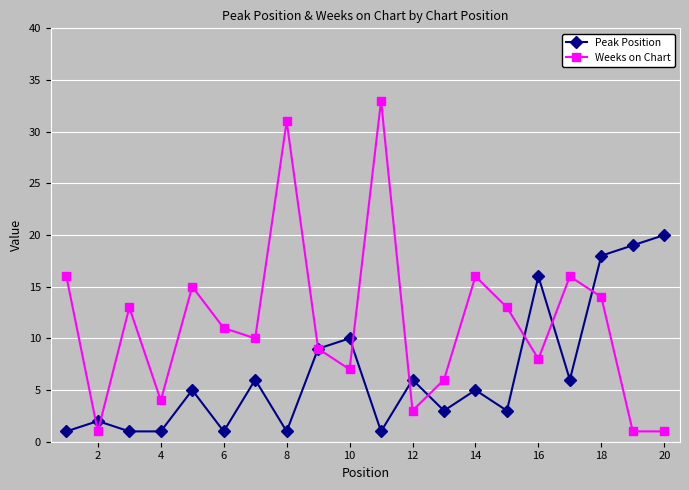

True or false: Weeks on Chart has more than 2 points higher than both neighbors.

True